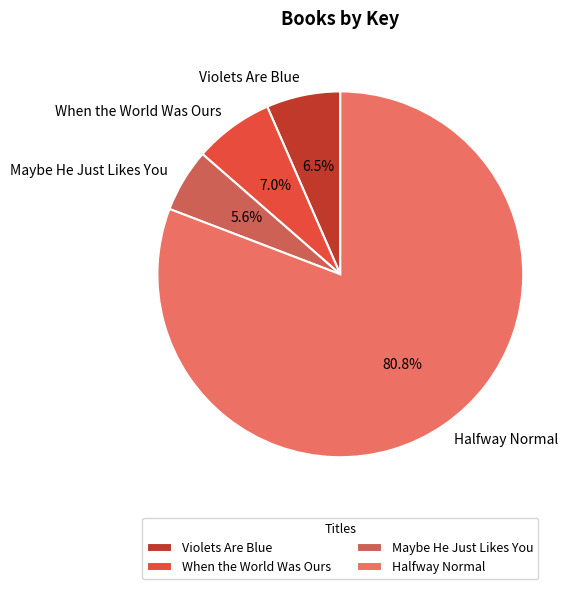

What portion of the pie excludes Violets Are Blue?

93.5%